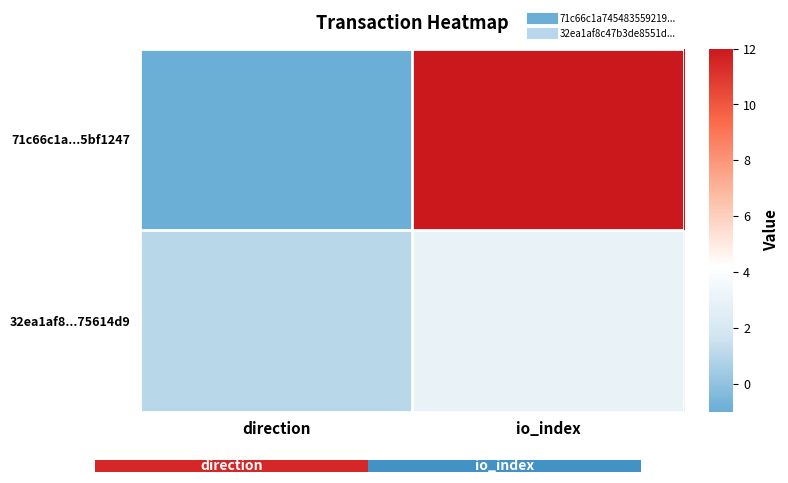

What is the smallest value displayed?

-1